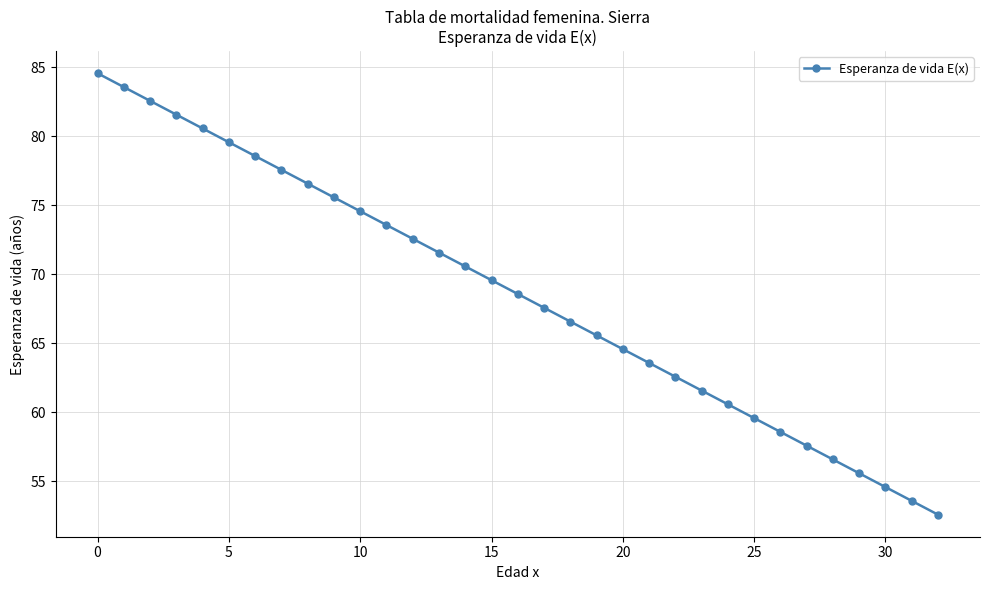

What is the difference between the maximum and minimum values?

32.0